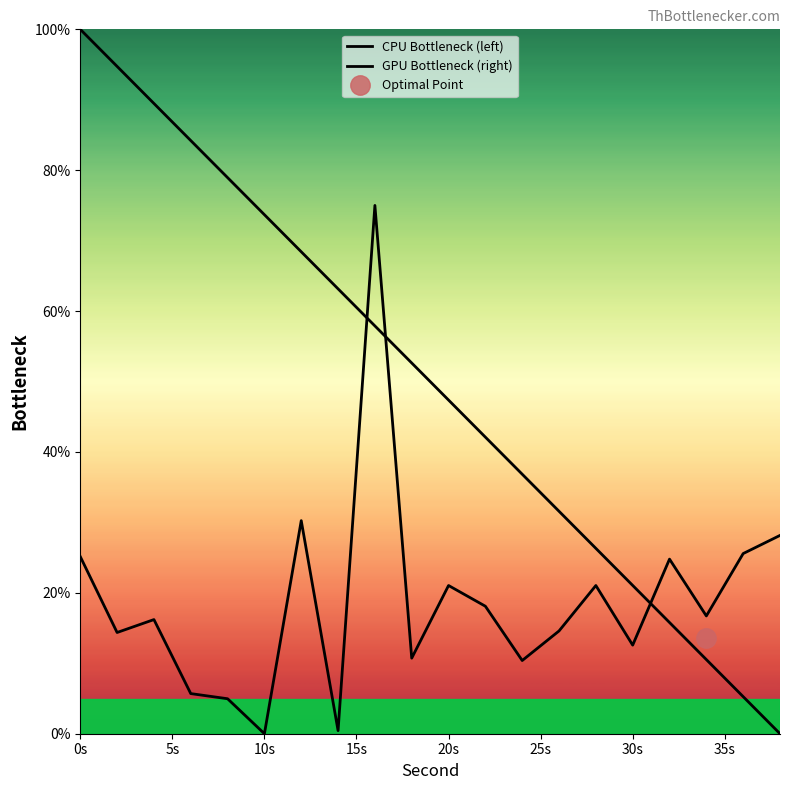

What is the label of the 1st point from the left?

0s